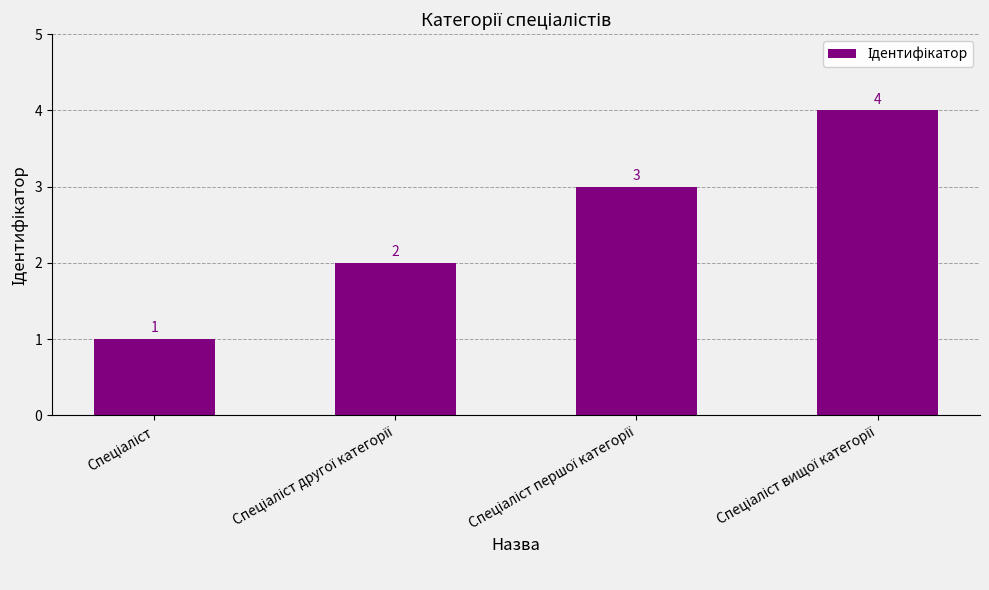

How many series are shown in this chart?

1